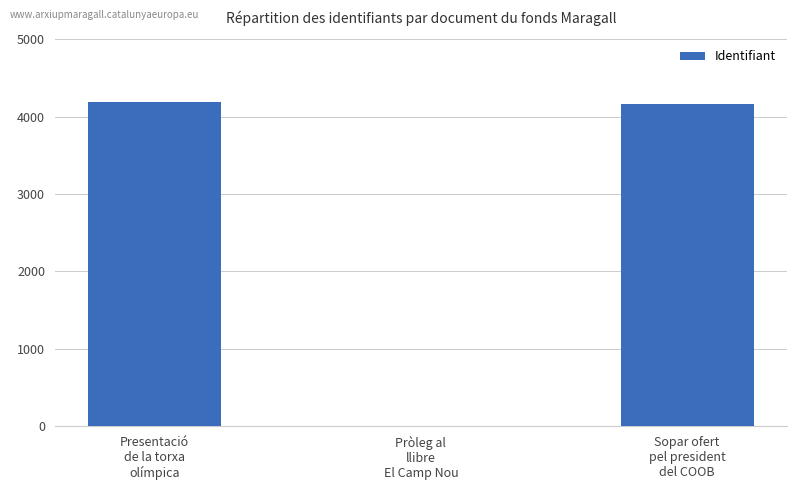

How many values are above zero?

2